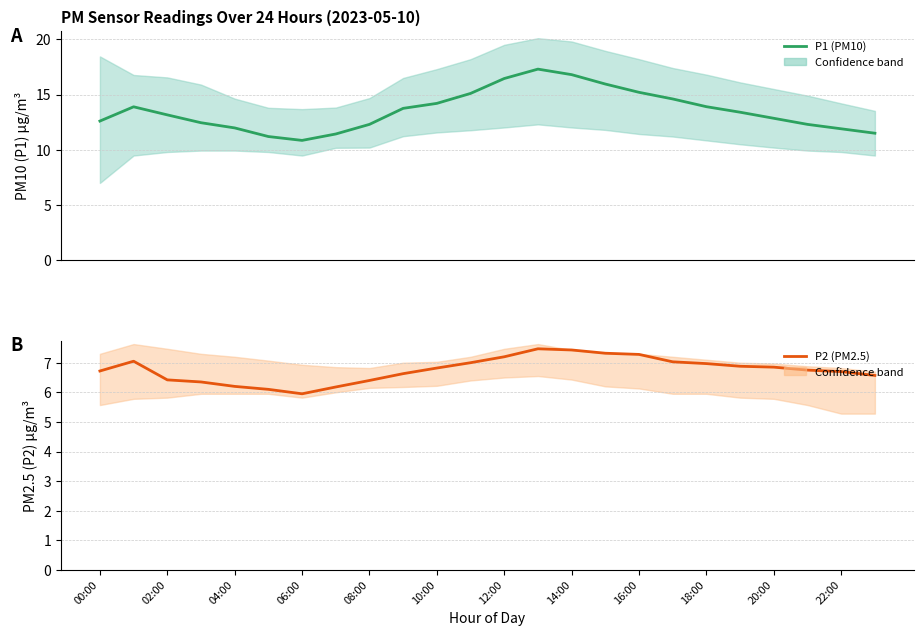

What are all the series names shown in the legend?

P1 (PM10), P2 (PM2.5)